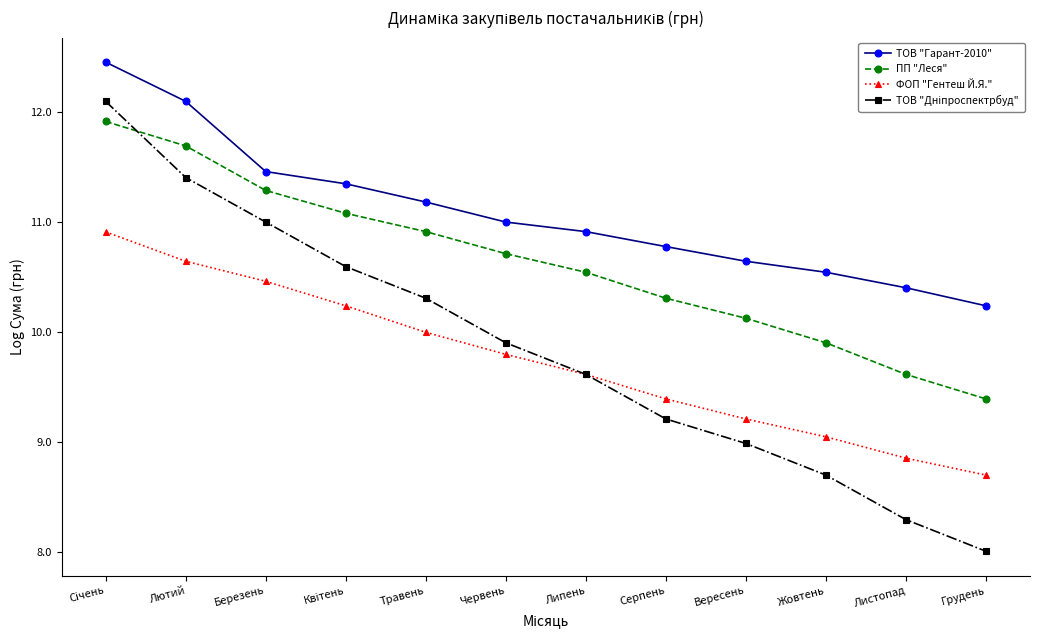

True or false: ФОП "Гентеш Й.Я." has a value of 5.0 at Лютий.

False